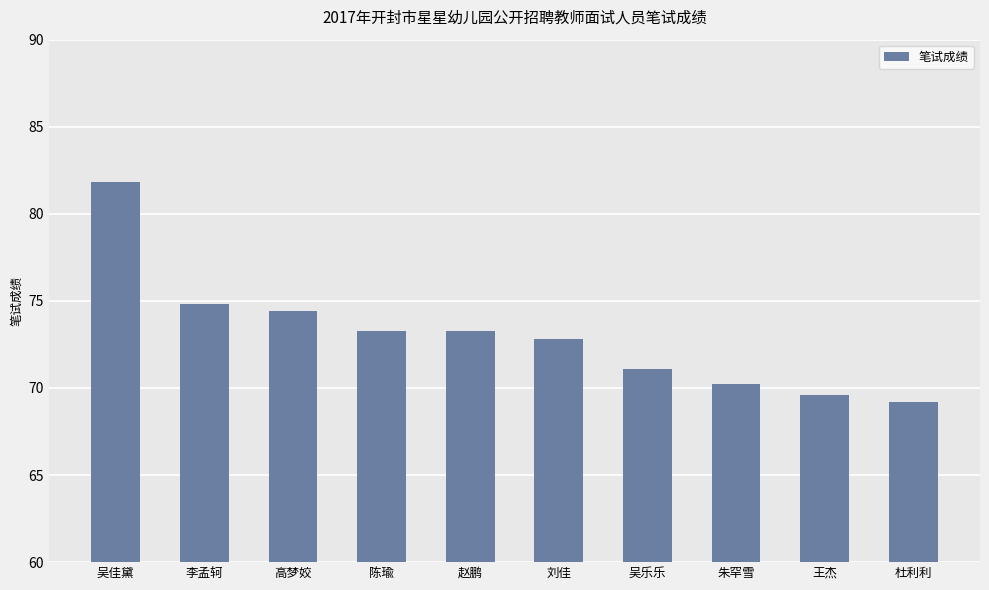

What is the sum of the values at 刘佳 and 王杰?

142.4